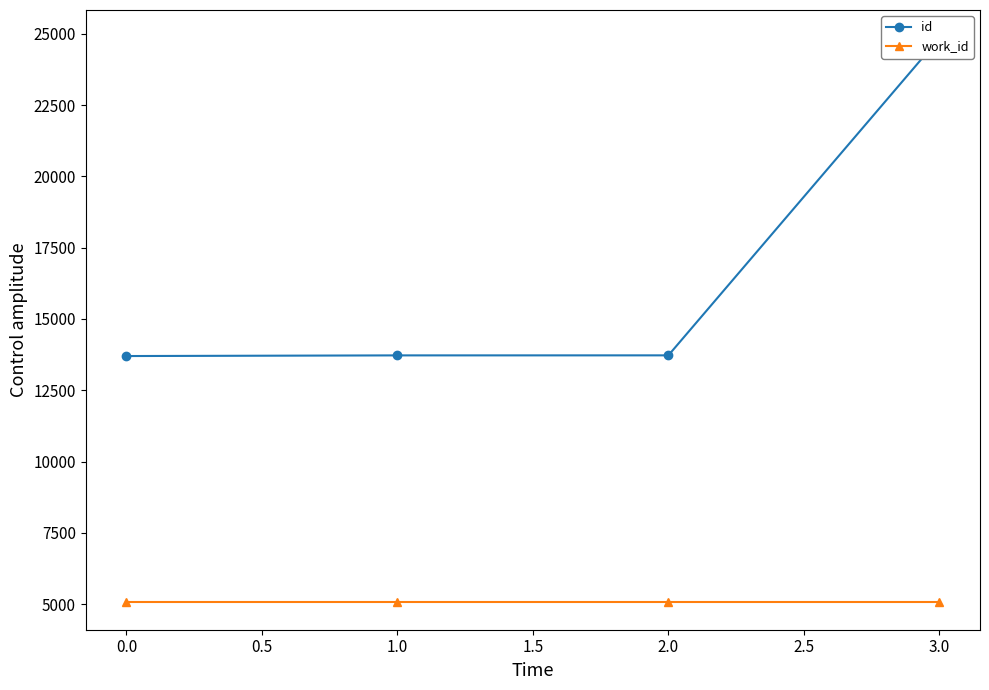

What are all the series names shown in the legend?

id, work_id